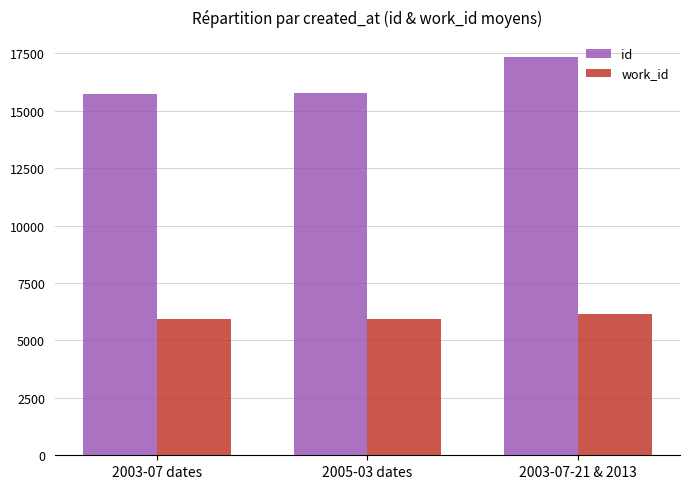

Which series changed the most between 2003-07 dates and 2003-07-21 & 2013?

id